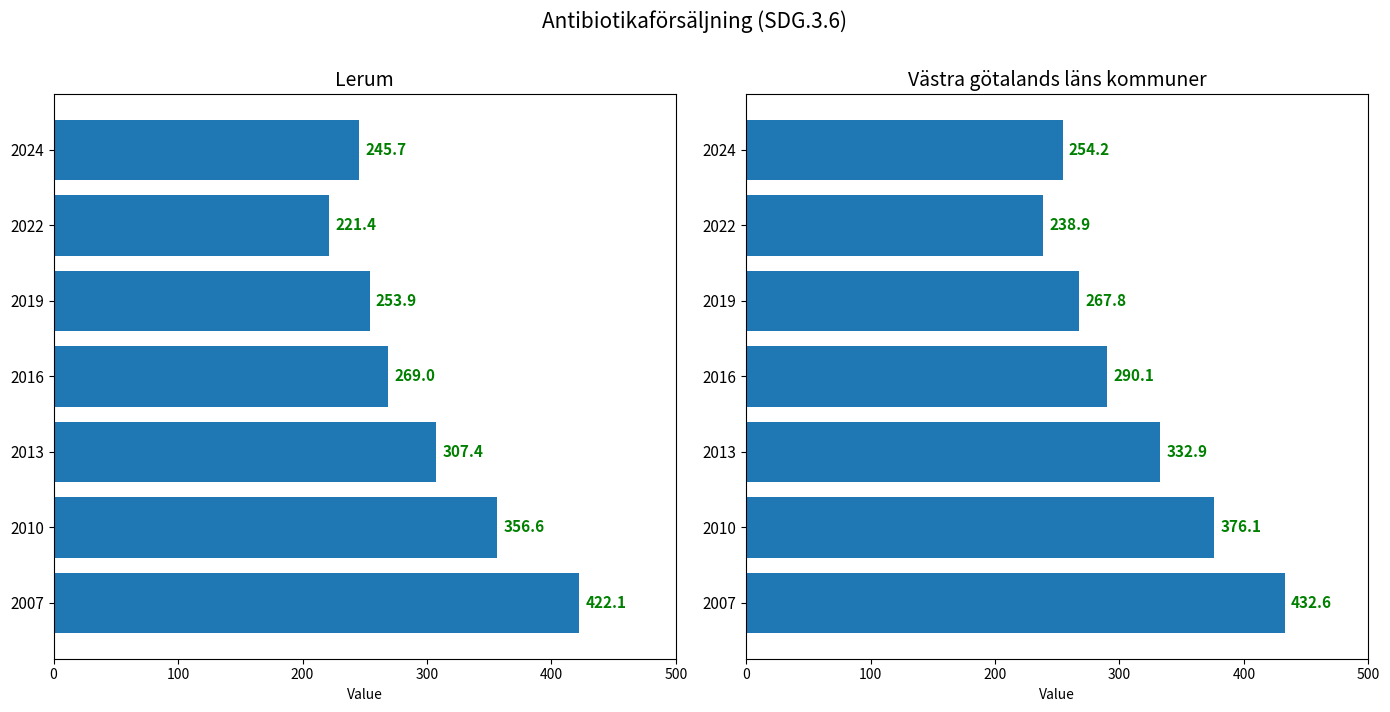

What is the value of the Lerum bar at the 3rd from the left?

307.4